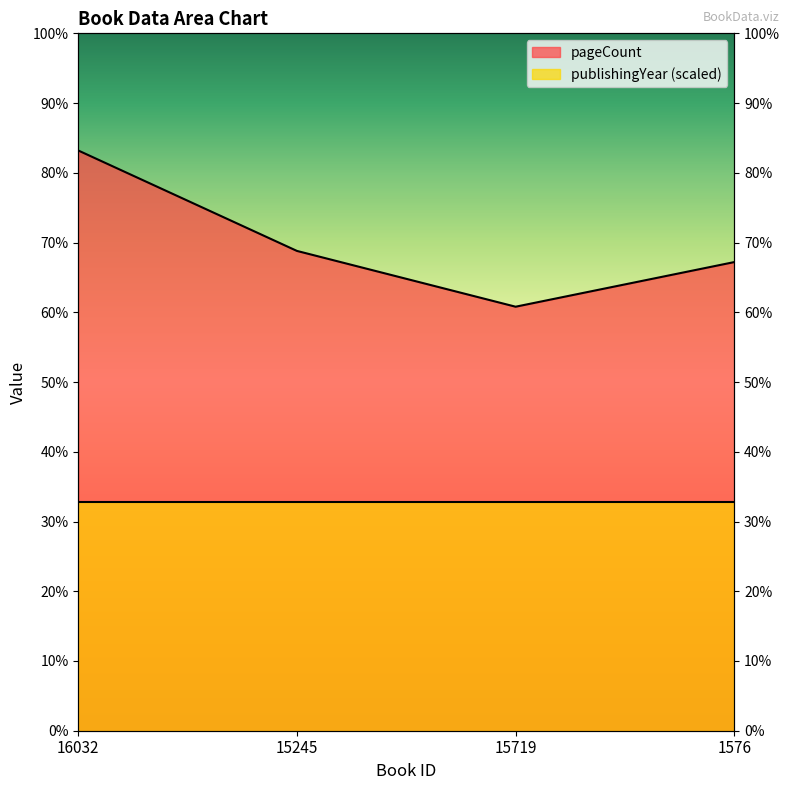

Is it true that the value at 16032 is 602?

False